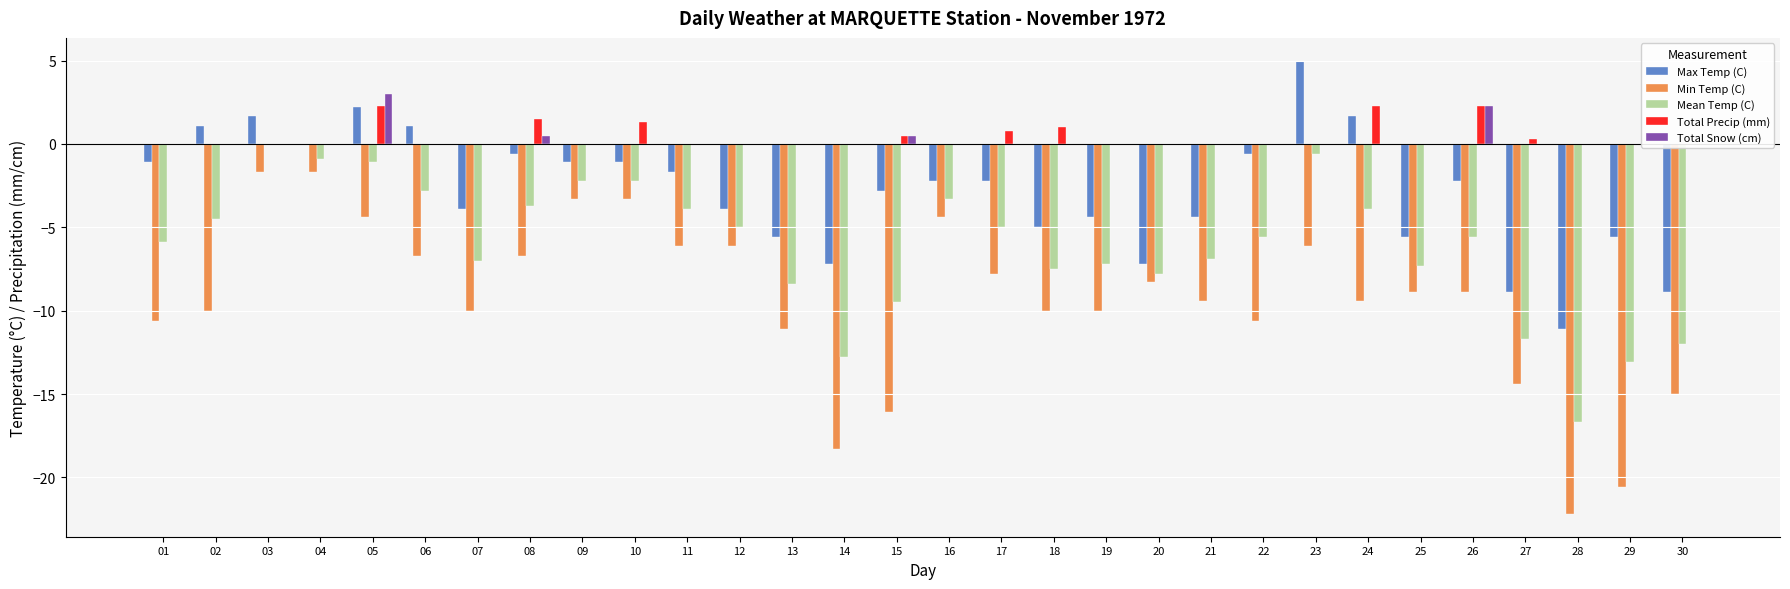

True or false: Mean Temp (C) has a value of -6.9 at 21.

True